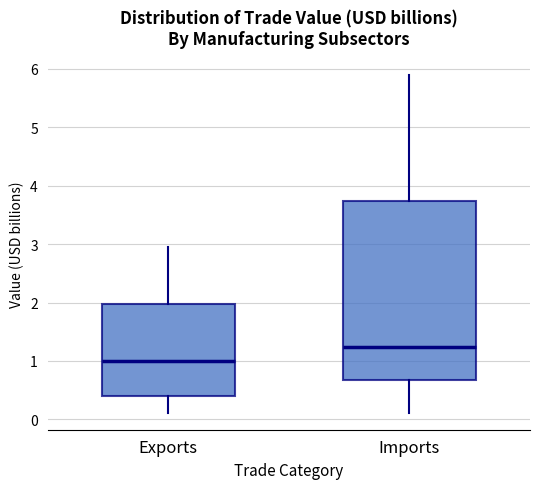

Which box is the tallest, from its lower edge to its upper edge?

Imports